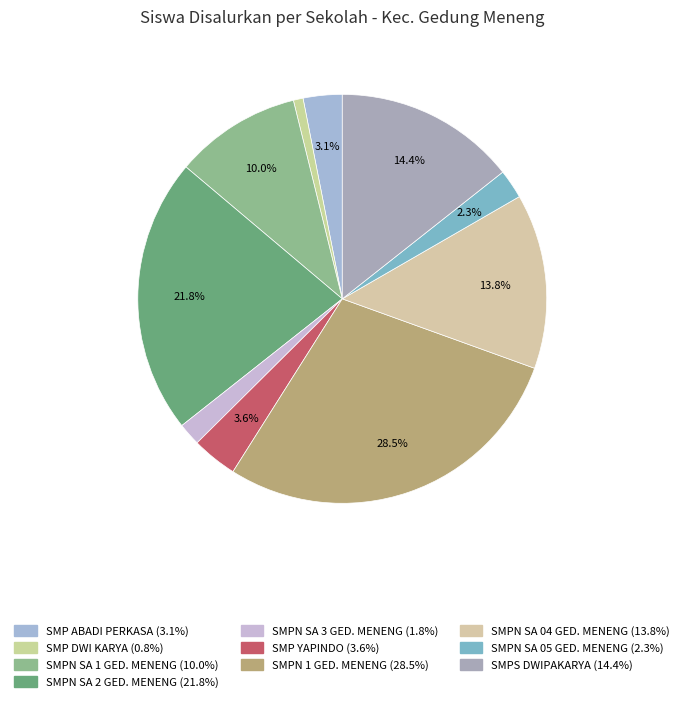

Which slice is the smallest?

SMP DWI KARYA